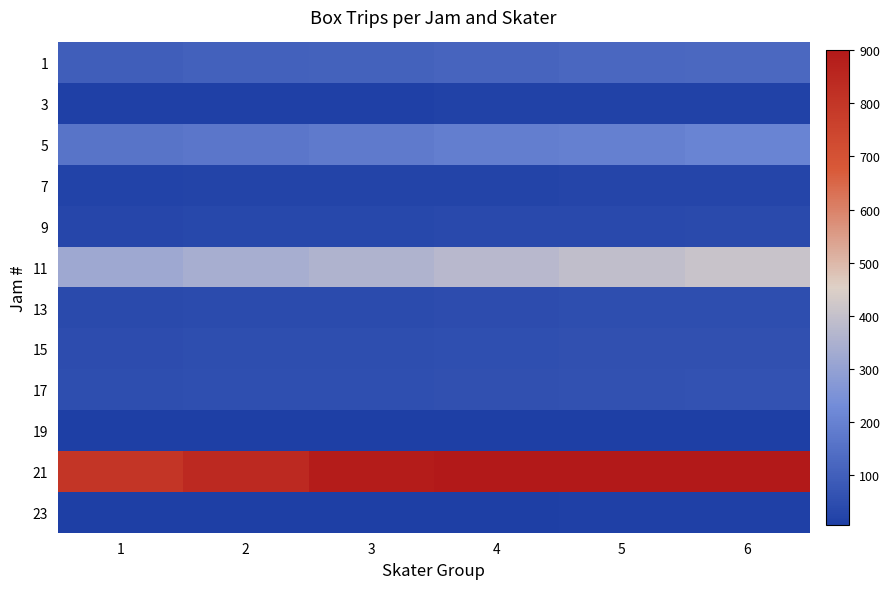

Reading left to right, transcribe all the data shown in this chart.

1: 1=99.9	2=105.5	3=111.0	4=116.5	5=122.1	6=127.7
3: 1=11.7	2=12.3	3=13.0	4=13.7	5=14.3	6=14.9
5: 1=161.1	2=170.1	3=179.0	4=187.9	5=196.9	6=205.8
7: 1=19.8	2=20.9	3=22.0	4=23.1	5=24.2	6=25.3
9: 1=29.7	2=31.4	3=33.0	4=34.6	5=36.3	6=38.0
11: 1=321.3	2=339.1	3=357.0	4=374.9	5=392.7	6=410.6
13: 1=39.6	2=41.8	3=44.0	4=46.2	5=48.4	6=50.6
15: 1=45.9	2=48.5	3=51.0	4=53.5	5=56.1	6=58.6
17: 1=49.5	2=52.2	3=55.0	4=57.8	5=60.5	6=63.2
19: 1=6.3	2=6.7	3=7.0	4=7.3	5=7.7	6=8.1
21: 1=799.2	2=843.6	3=888.0	4=900.0	5=900.0	6=900.0
23: 1=8.1	2=8.6	3=9.0	4=9.4	5=9.9	6=10.3